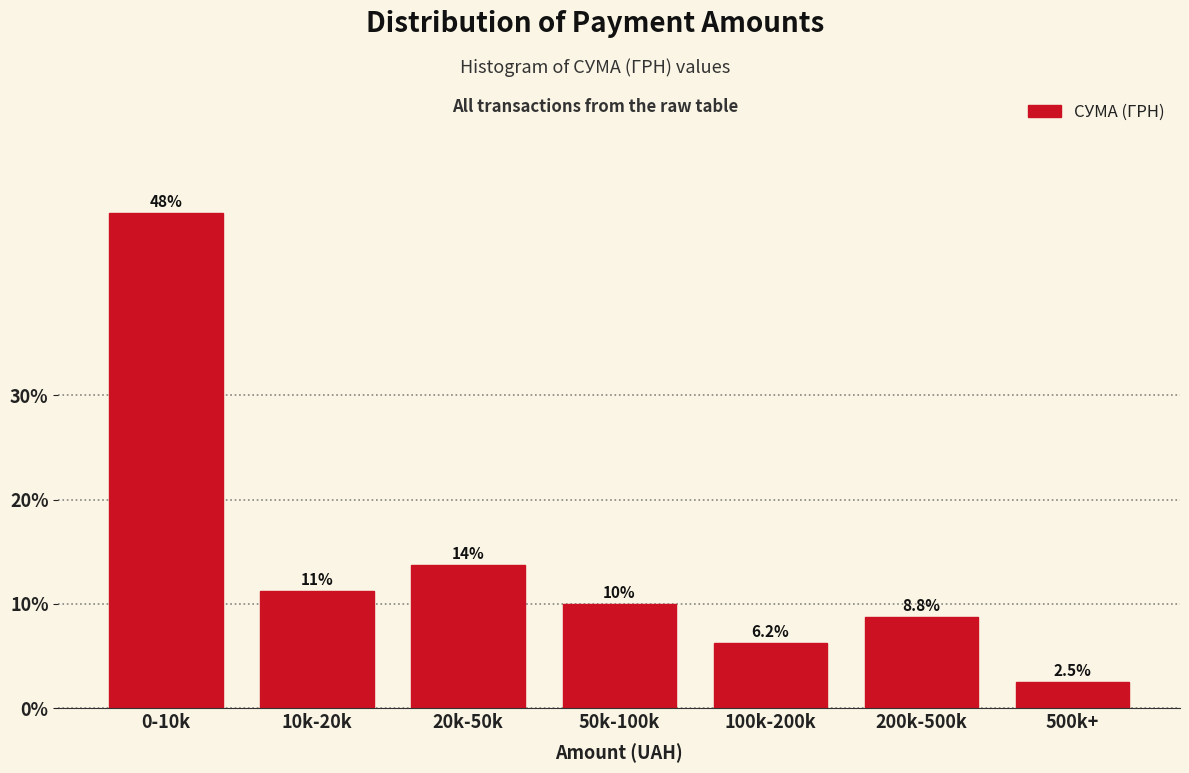

What is the difference between the values at 10k-20k and 100k-200k?

5.0